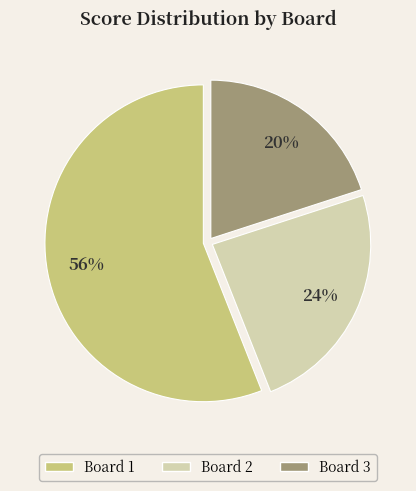

To the nearest percent, what portion does Board 2 represent?

24%